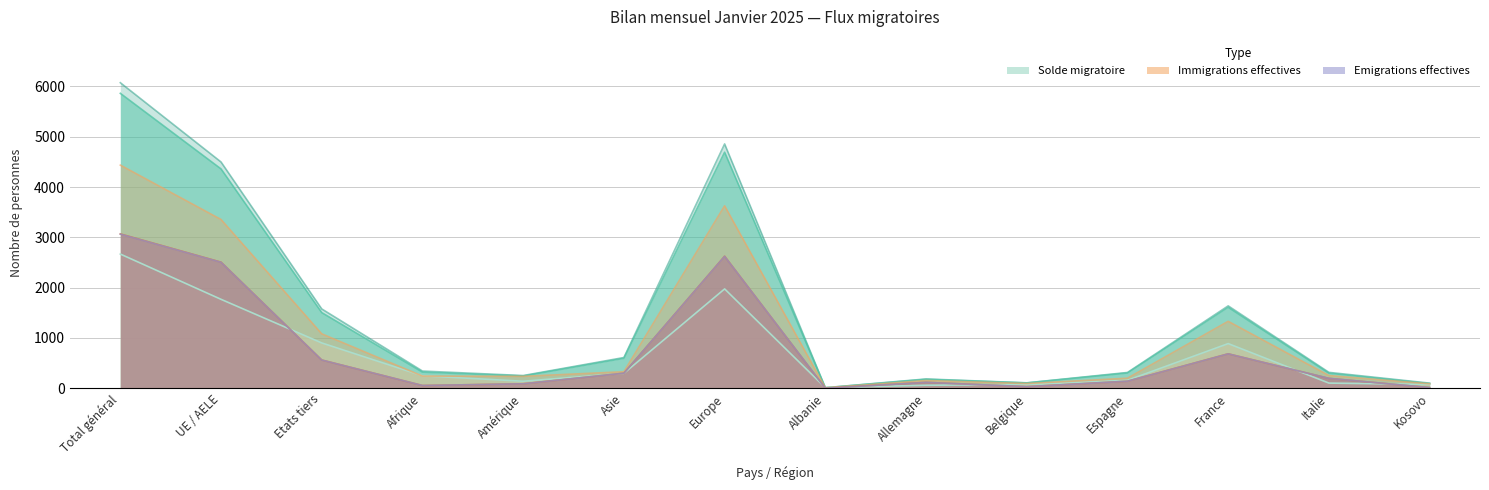

What is the difference between the maximum and minimum values in the Total entrées (col_2) series?

5852